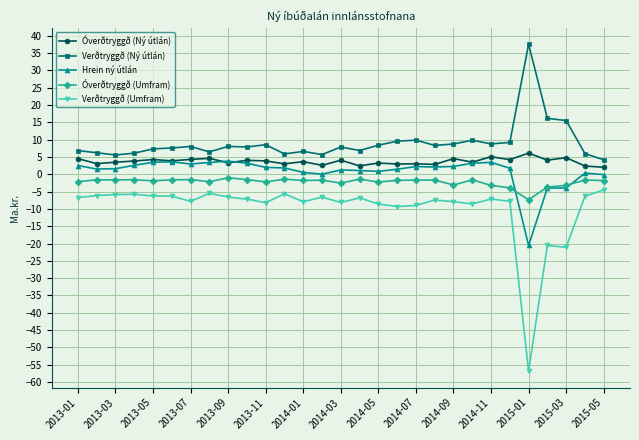

How many categories are shown in the chart?

29